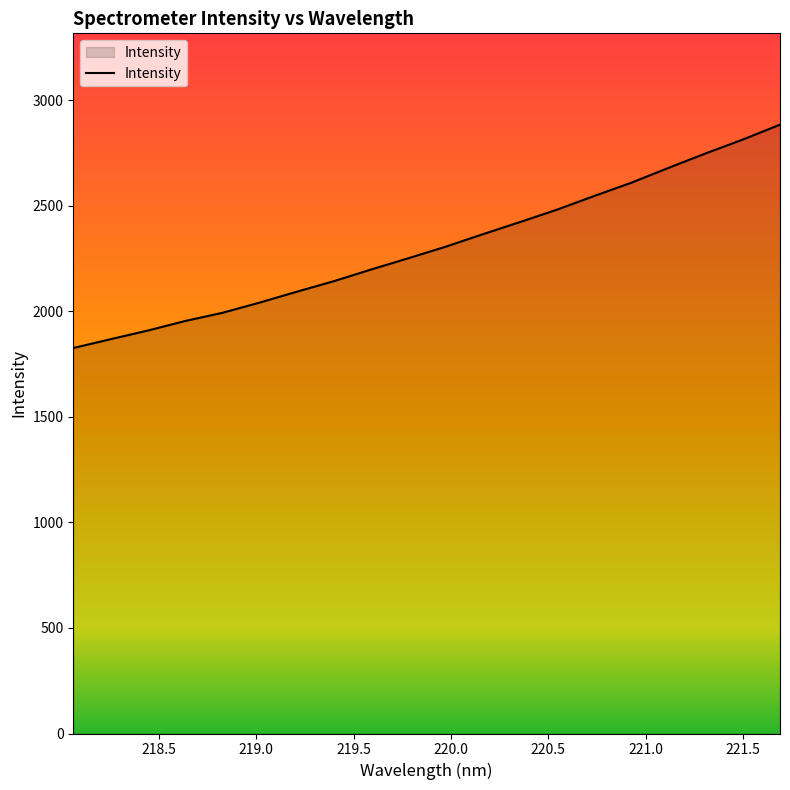

What is the difference between the maximum and minimum values?

1058.5